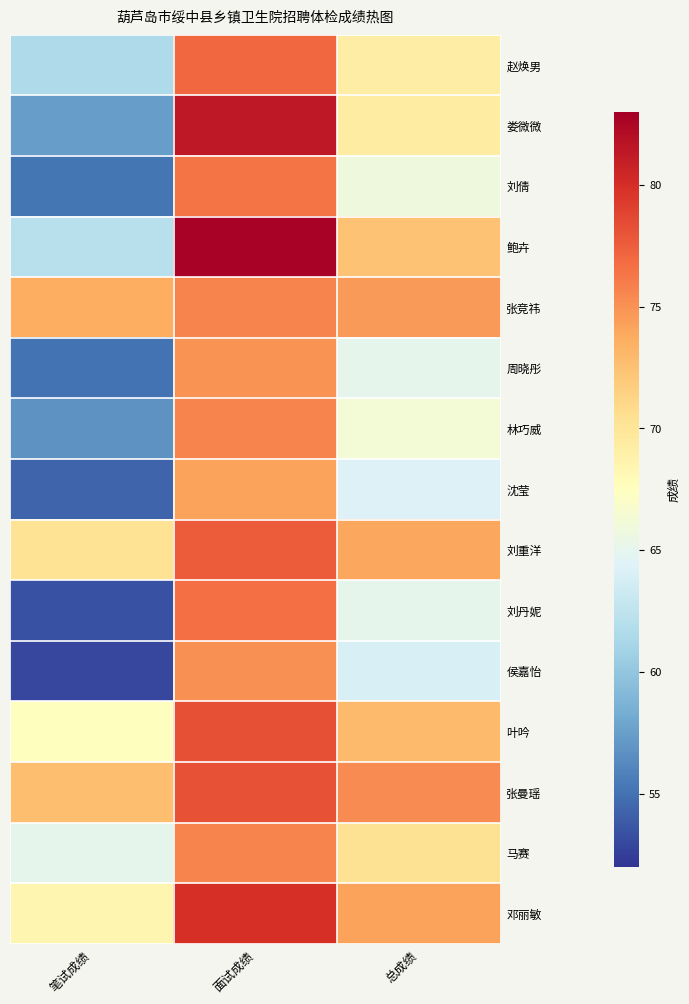

What is the minimum value shown in the chart?

52.9